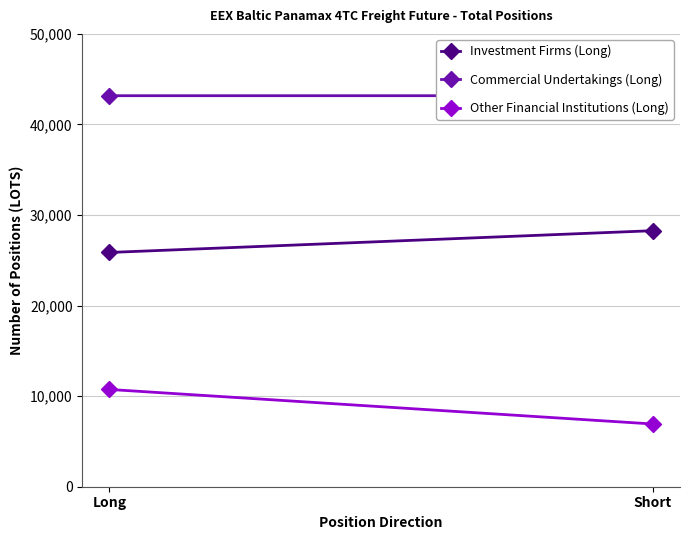

What is the label of the 2nd point from the left?

Short